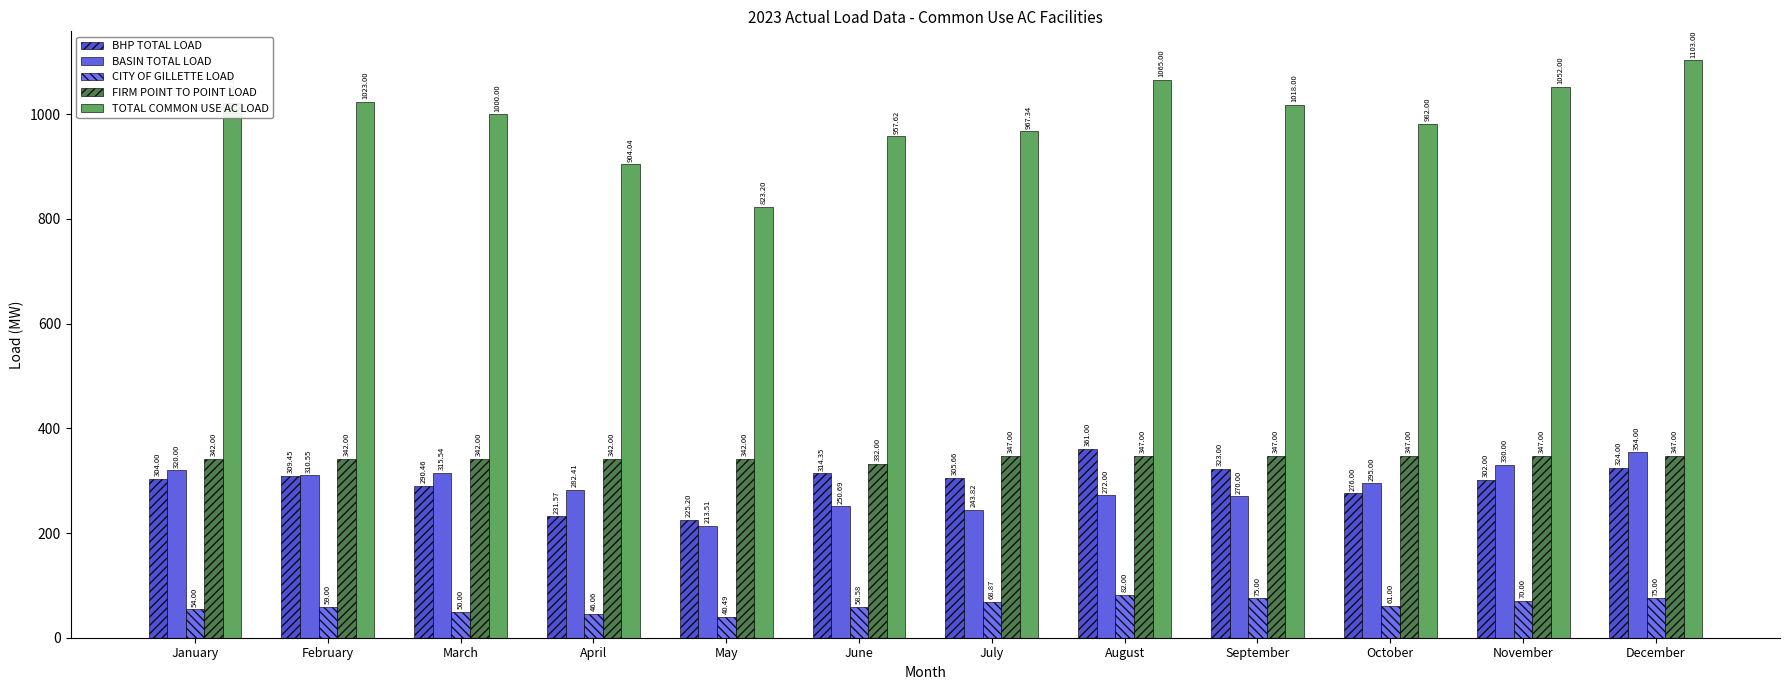

Is it true that BASIN TOTAL LOAD equals 272.0 at August?

True